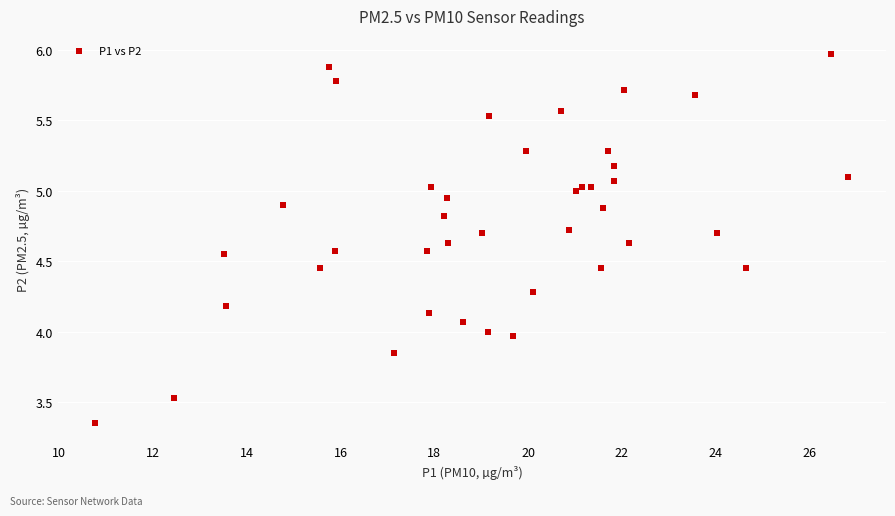

What is the range of Y values (max minus min)?

2.6